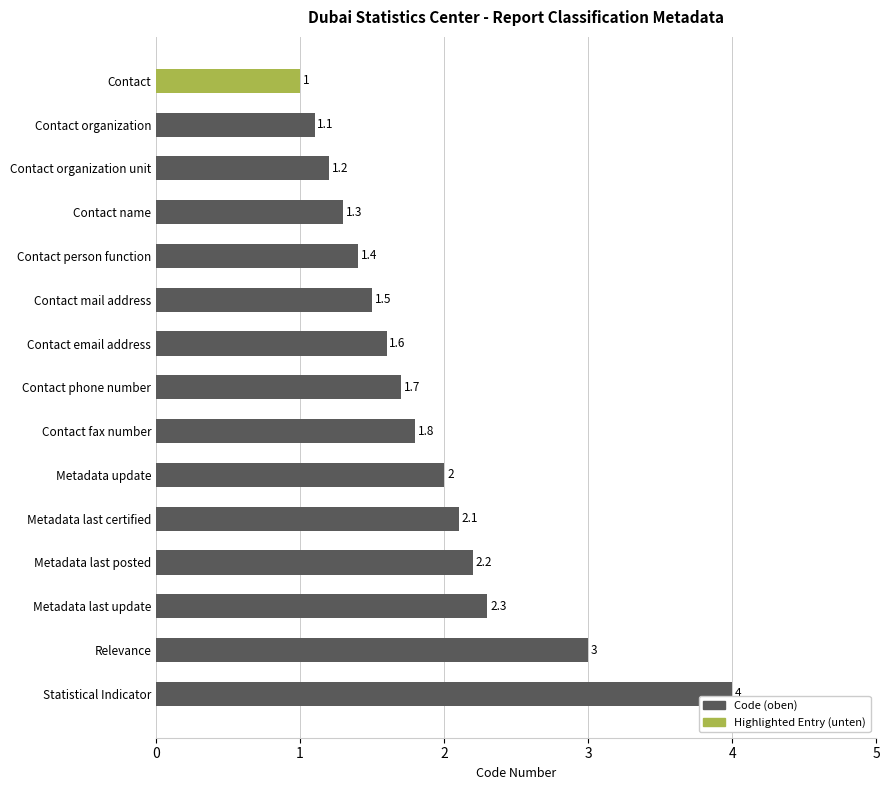

What is the minimum value shown in the chart?

1.0